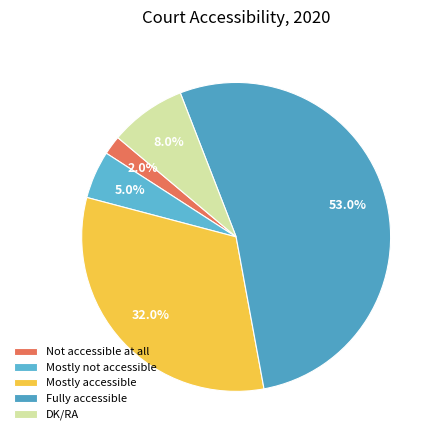

Do Mostly accessible and Not accessible at all together represent more than half of the pie?

No